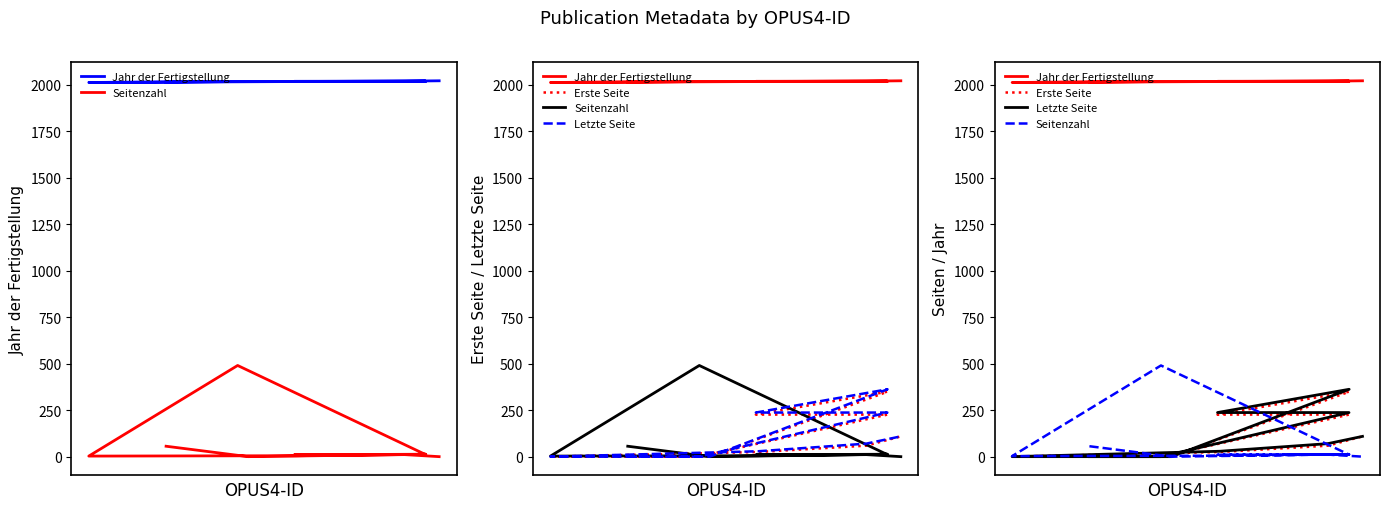

Reading left to right, list all the values displayed in this chart.

Jahr der Fertigstellung: 2014	2016	2018	2017	2017	2016	2011	2016	2018	2020
Seitenzahl: 56	0	13	10	11	490	3	5	11	0
Erste Seite: 0	0	349	226	226	0	0	25	59	109
Letzte Seite: 0	0	362	237	237	0	0	29	70	109